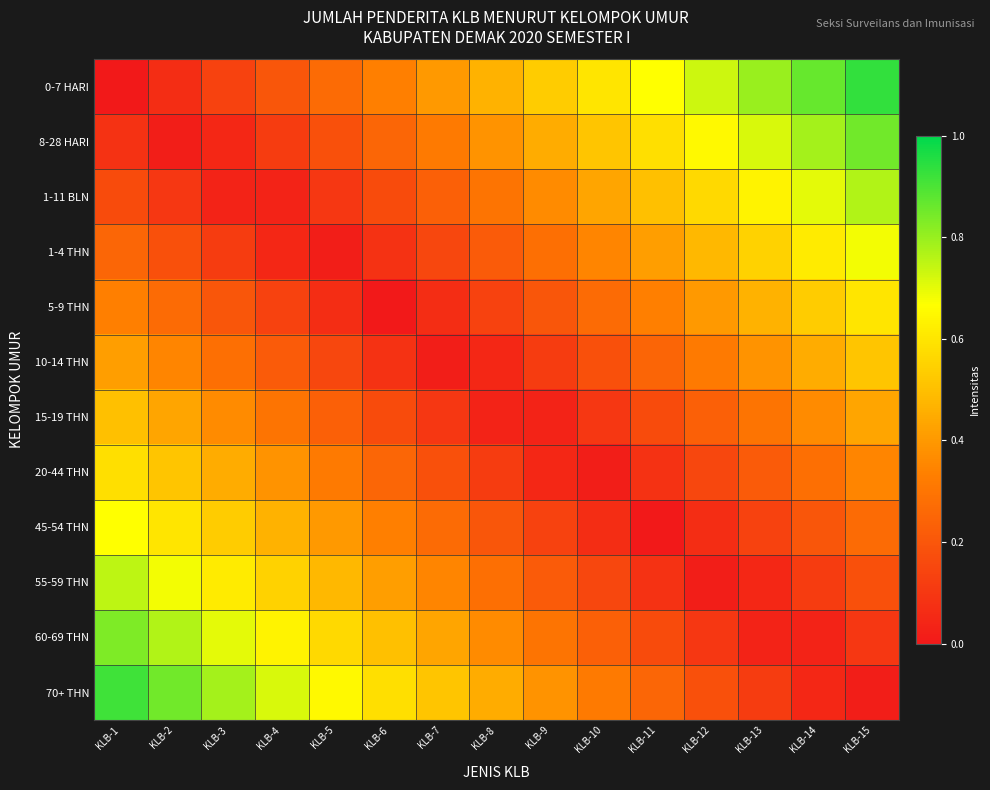

Which series has the largest total across all categories?

0-7 HARI